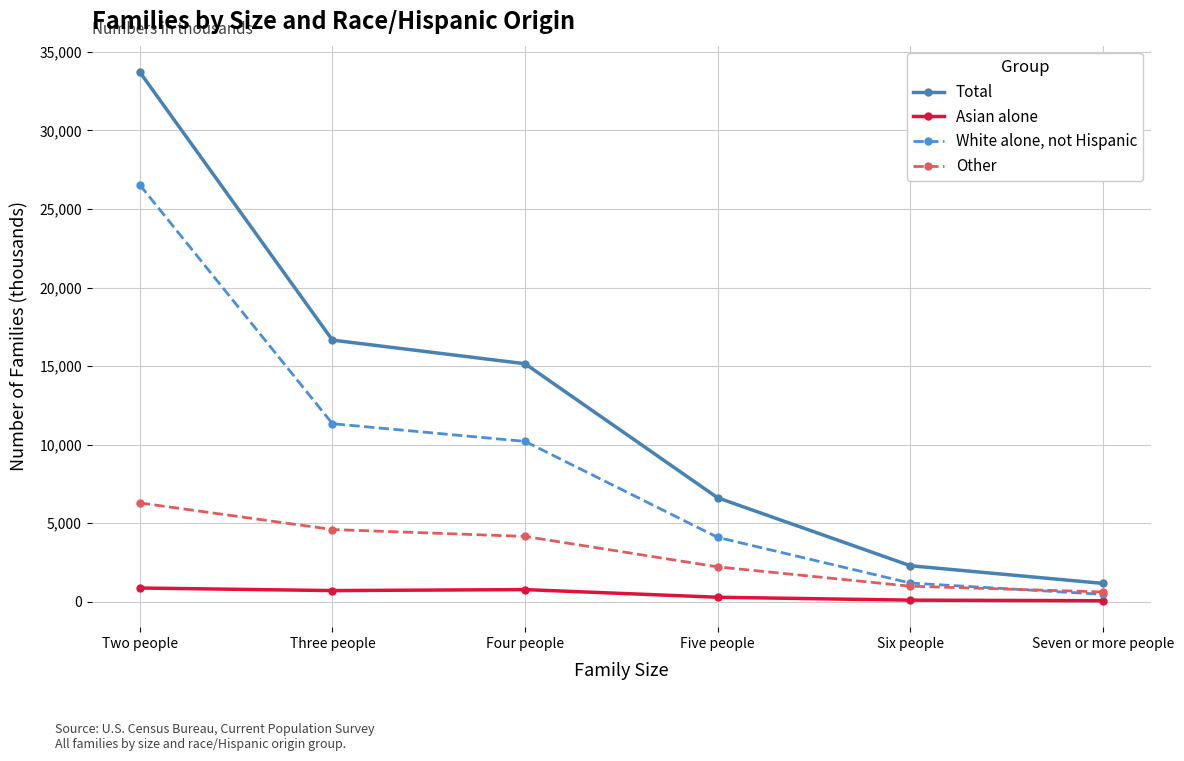

Read the White alone, not Hispanic value at Seven or more people.

475